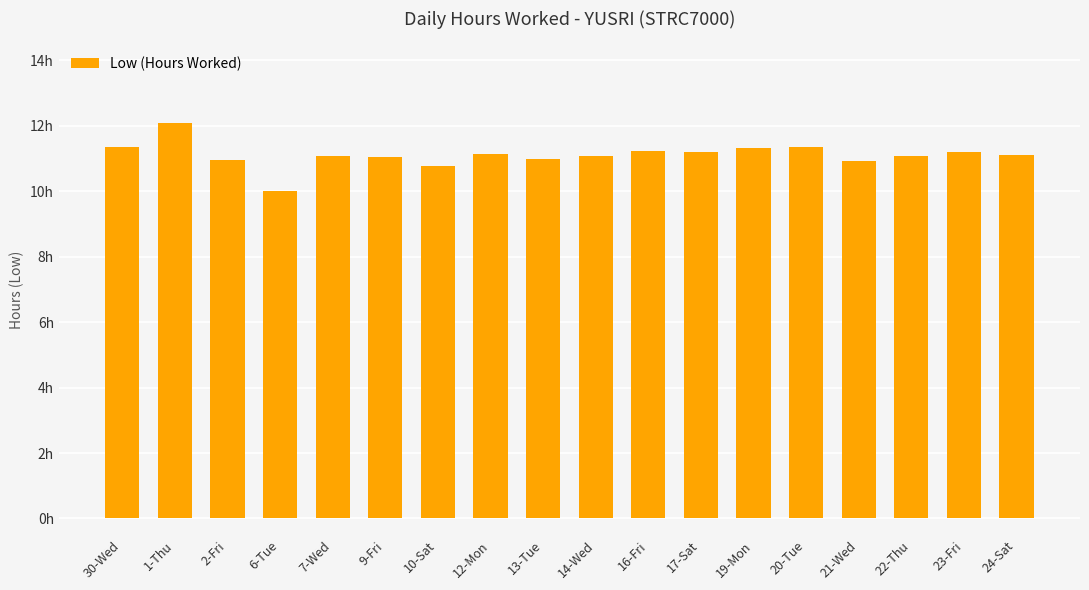

What is the minimum value shown in the chart?

10.0